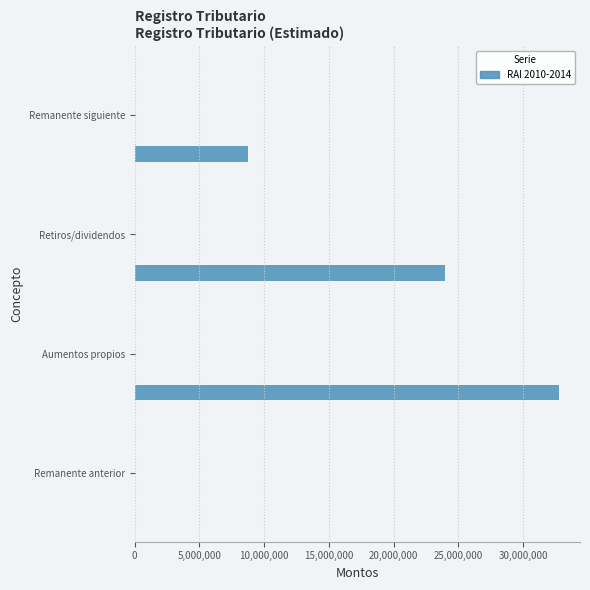

How many values are above zero?

3